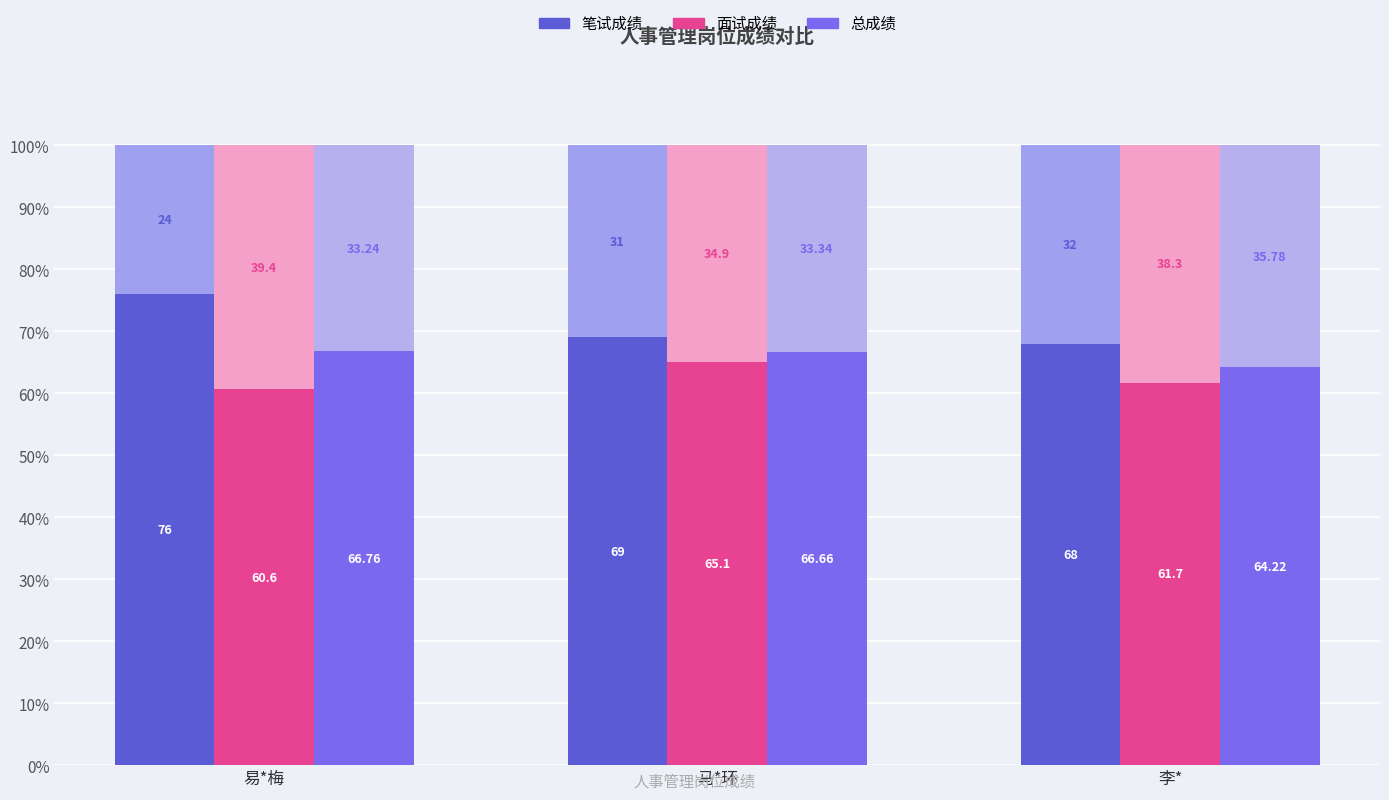

How many bars are there in total?

9